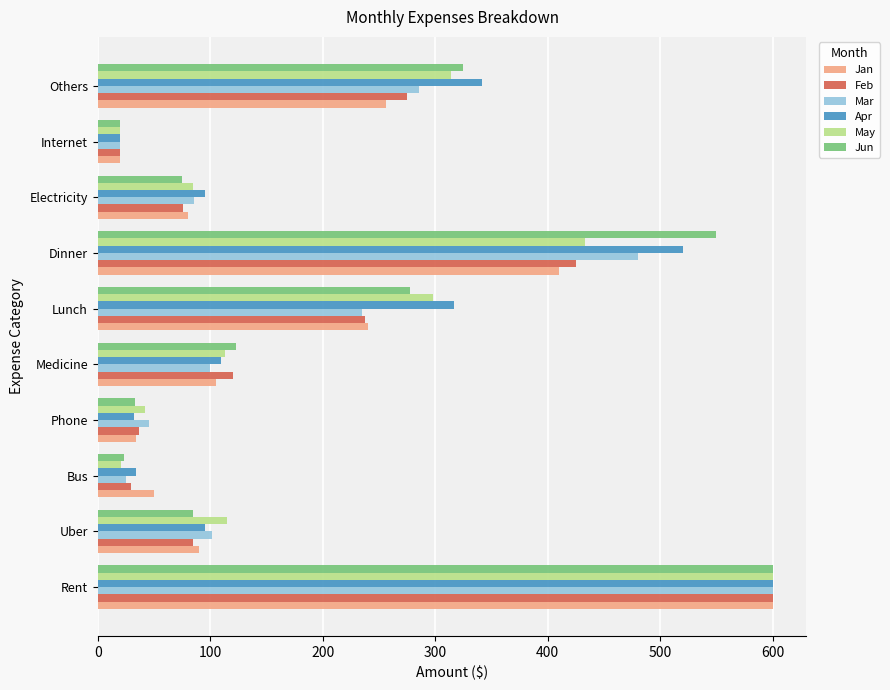

What is the approximate value of Apr at Internet?

20